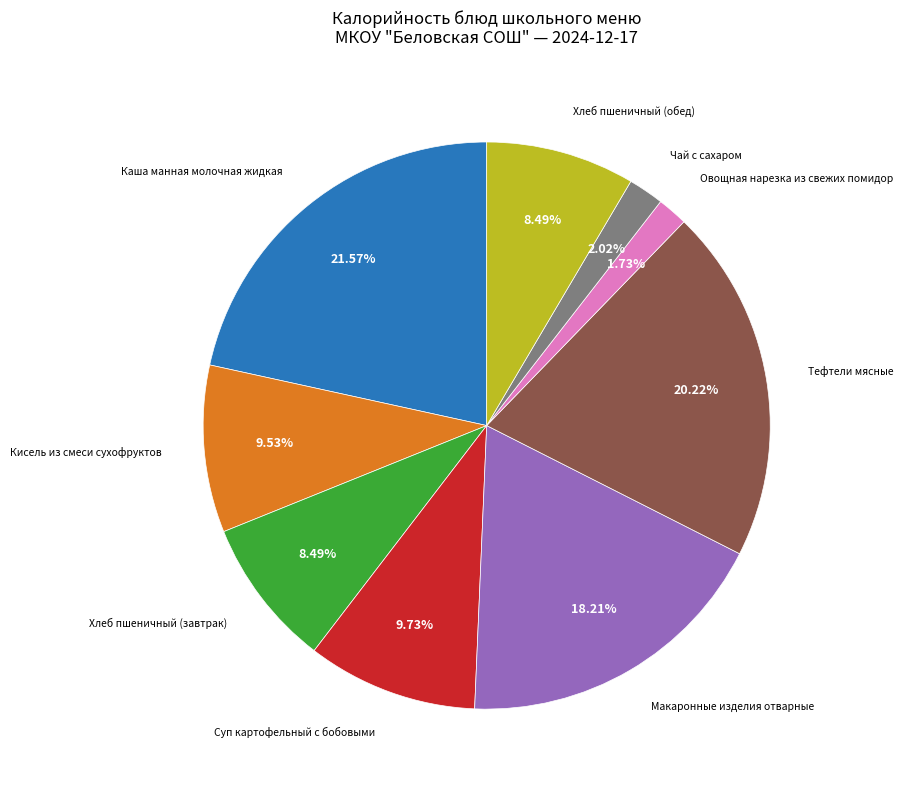

Does any single category account for the majority?

No